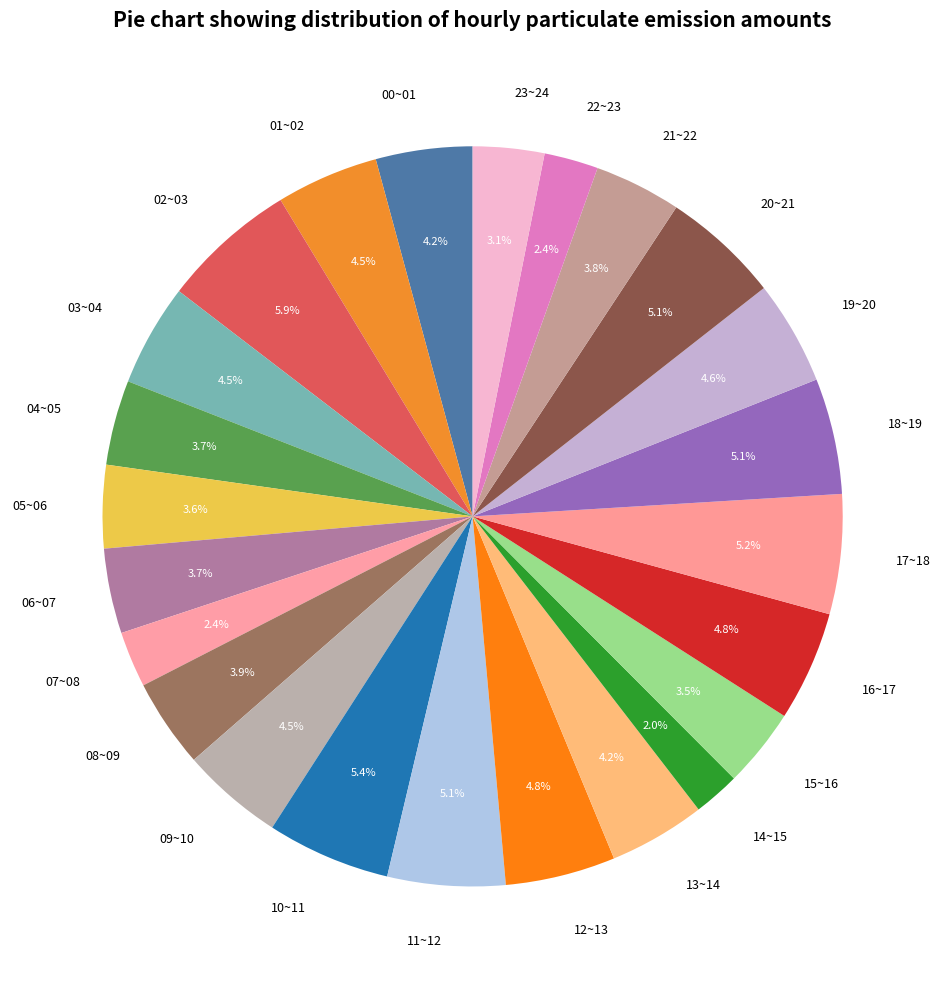

Between 02~03 and 07~08, which is larger?

02~03